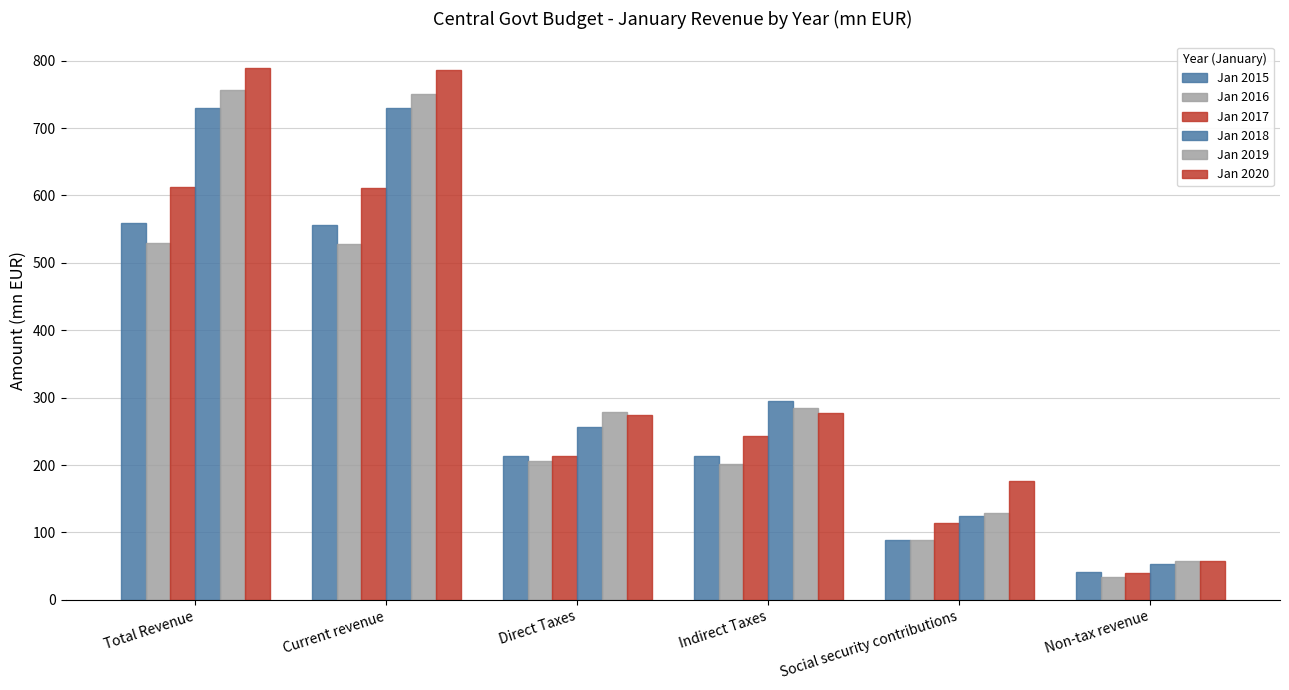

The Jan 2016 series shows 205.7 at Direct Taxes. True or false?

True